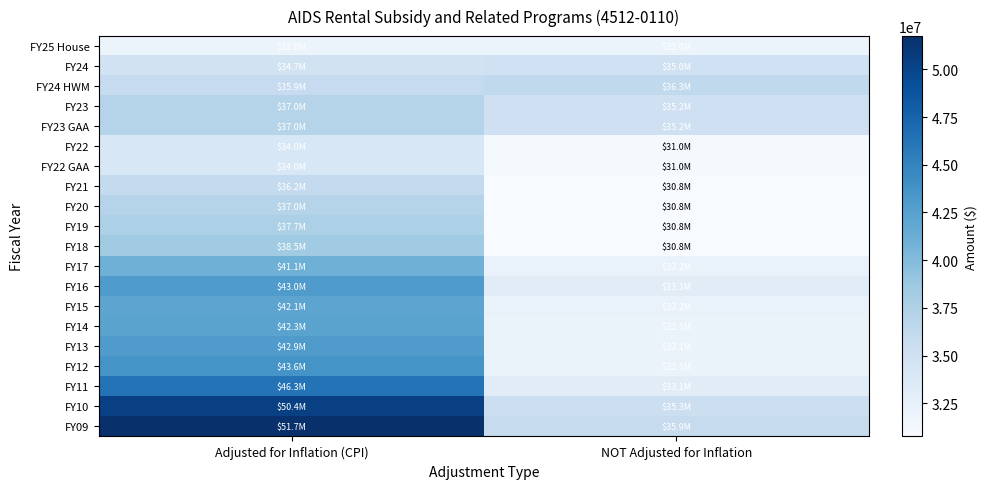

Rank the series at Adjusted for Inflation (CPI) from highest to lowest value.

FY09, FY10, FY11, FY12, FY16, FY13, FY14, FY15, FY17, FY18, FY19, FY23, FY23 GAA, FY20, FY21, FY24 HWM, FY24, FY22, FY22 GAA, FY25 House